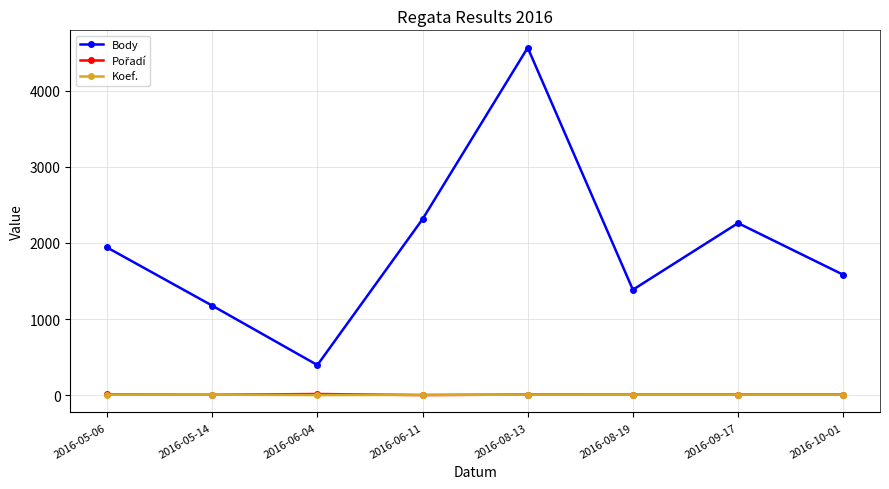

What position from the left is 2016-08-13?

5